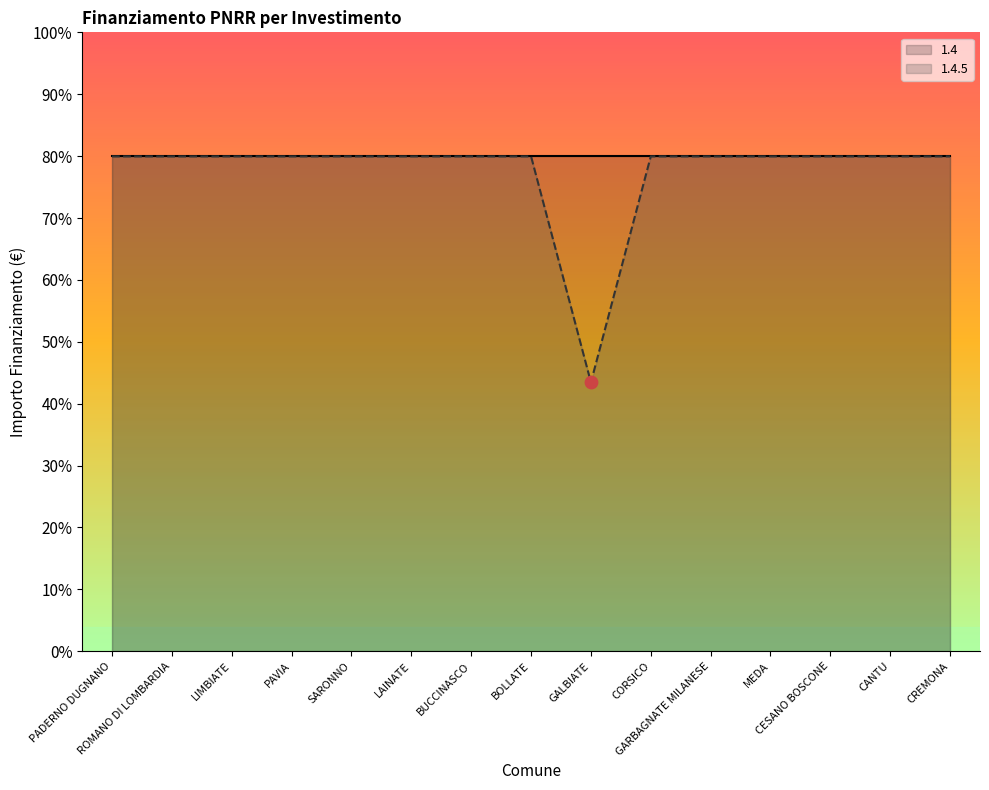

What is the ratio of the value at GALBIATE to the value at GARBAGNATE MILANESE?

0.5